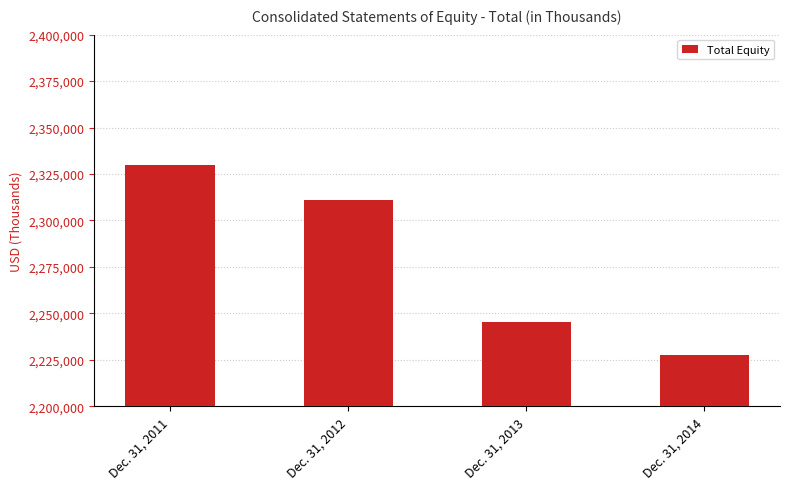

At which category does the chart reach its minimum across all series?

Dec. 31, 2014